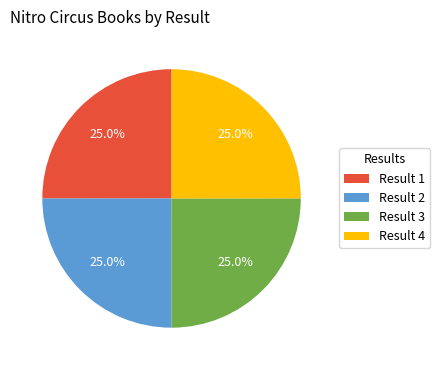

What percentage do Result 4 and Result 2 together represent?

50.0%